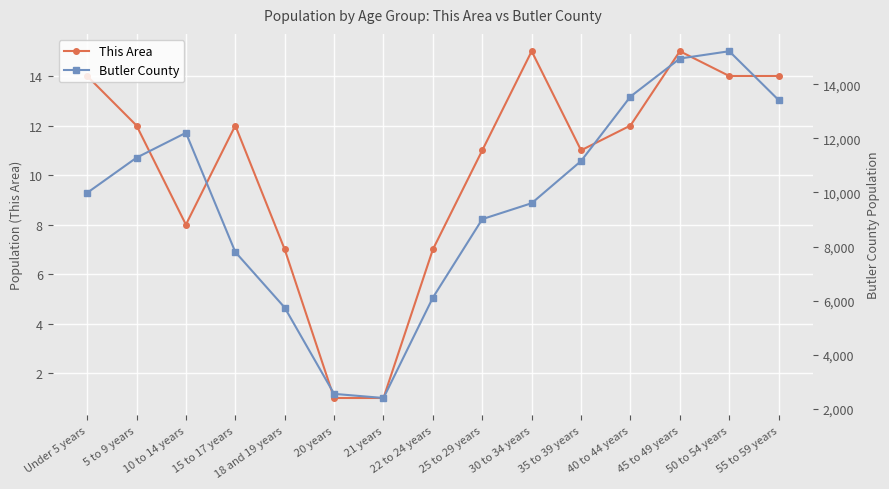

Which category has the highest value in the This Area series?

30 to 34 years